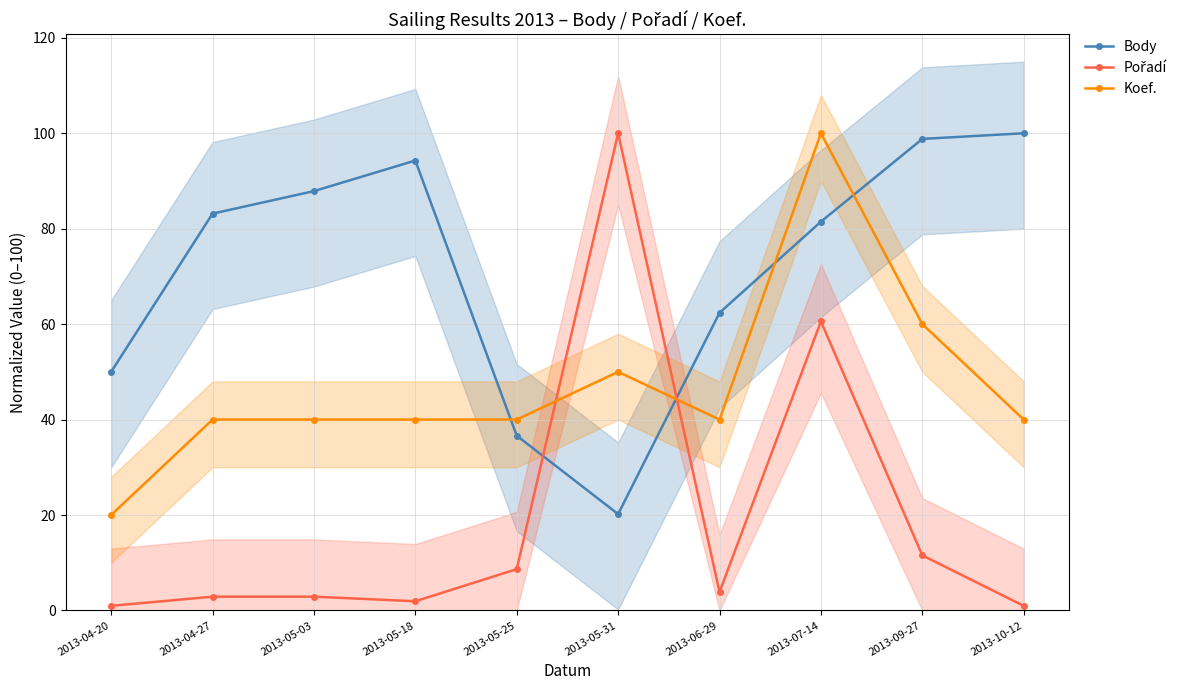

What are all the series names shown in the legend?

Body, Pořadí, Koef.